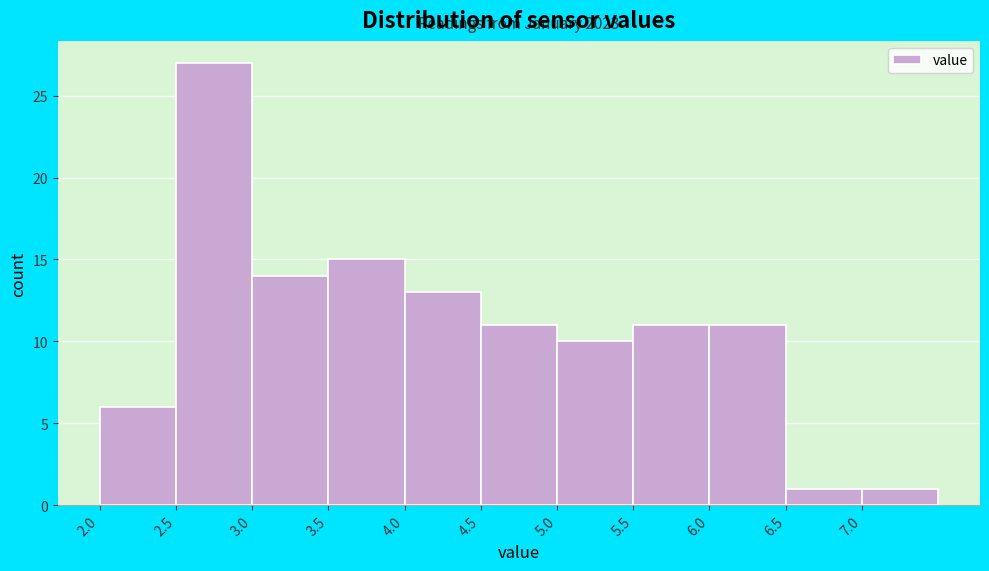

Over which range of the x-axis is the bar tallest?

2.5 to 3.0